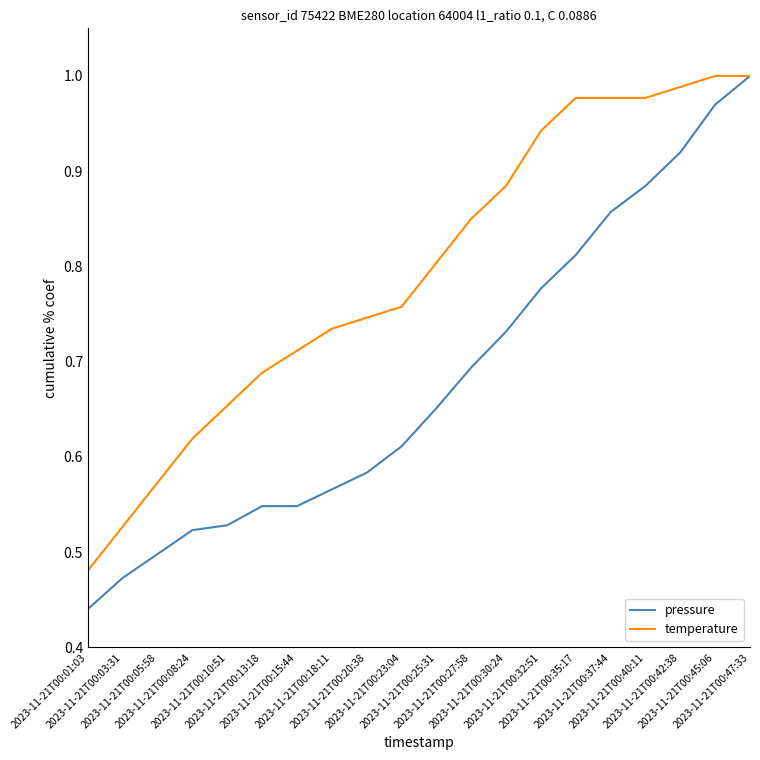

Which series changed the most between 2023-11-21T00:27:58 and 2023-11-21T00:35:17?

temperature